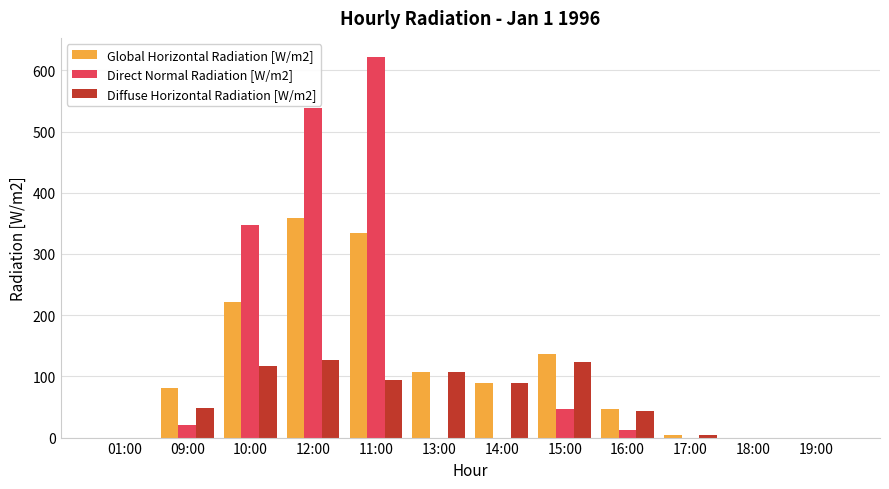

What is the average value of the Diffuse Horizontal Radiation [W/m2] series?

63